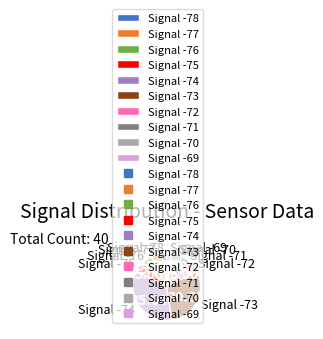

Combined, do Signal -76 and Signal -71 account for over 50%?

No